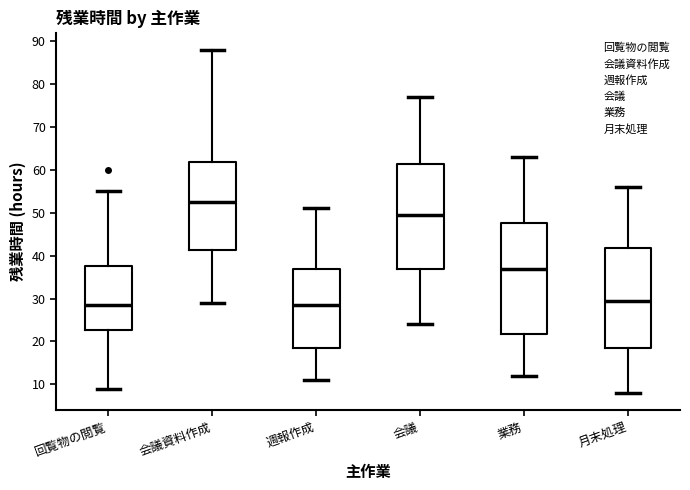

Reading left to right, transcribe this box plot: for each box, give where its median line is, the range the box spans, and where its two whiskers end, as read against the y-axis. The values are not printed on the chart, so give them approximately, as read against the axis.

回覧物の閲覧: median 29, box 23 to 38, whiskers 9 to 55
会議資料作成: median 53, box 41 to 62, whiskers 29 to 88
週報作成: median 29, box 19 to 37, whiskers 11 to 51
会議: median 50, box 37 to 61, whiskers 24 to 77
業務: median 37, box 22 to 48, whiskers 12 to 63
月末処理: median 30, box 19 to 42, whiskers 8 to 56